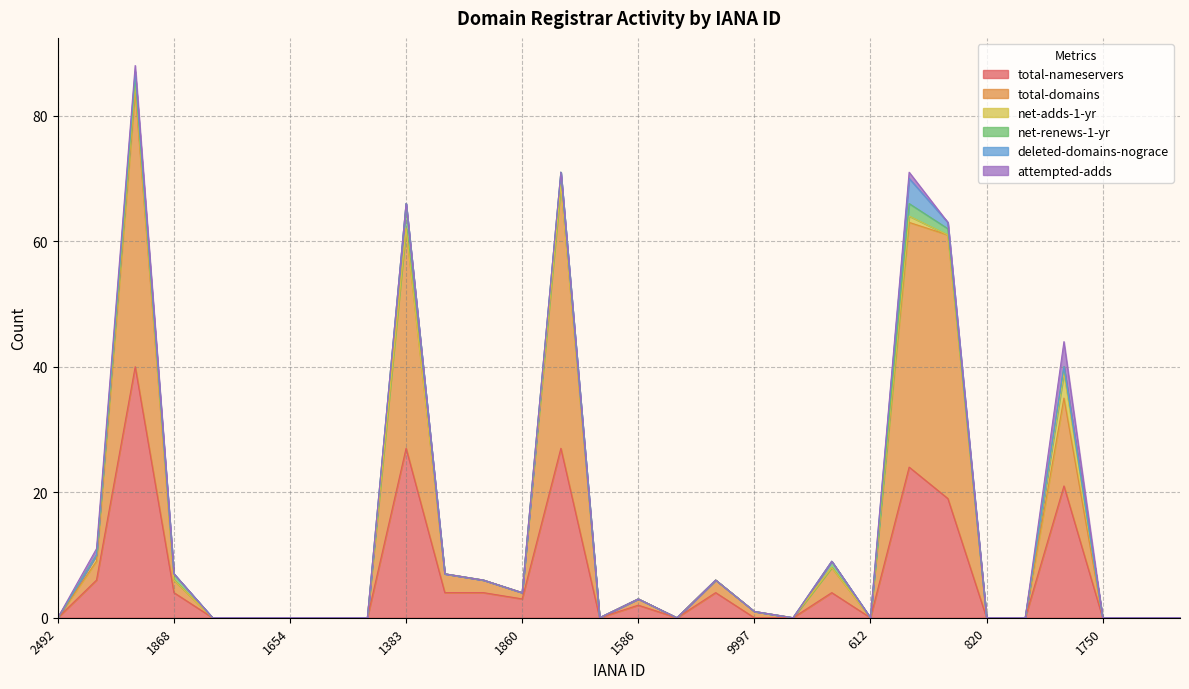

Reading right to left, list all the values displayed in this chart.

total-nameservers: 0	0	0	21	0	0	19	24	0	4	0	0	4	0	2	0	27	3	4	4	27	0	0	0	0	0	4	40	6	0
total-domains: 0	0	0	14	0	0	42	39	0	4	0	1	2	0	1	0	42	1	2	3	35	0	0	0	0	0	2	44	3	0
net-adds-1-yr: 0	0	0	4	0	0	0	1	0	0	0	0	0	0	0	0	0	0	0	0	0	0	0	0	0	0	0	1	1	0
net-renews-1-yr: 0	0	0	1	0	0	1	2	0	1	0	0	0	0	0	0	2	0	0	0	4	0	0	0	0	0	1	1	0	0
deleted-domains-nograce: 0	0	0	0	0	0	1	4	0	0	0	0	0	0	0	0	0	0	0	0	0	0	0	0	0	0	0	1	0	0
attempted-adds: 0	0	0	4	0	0	0	1	0	0	0	0	0	0	0	0	0	0	0	0	0	0	0	0	0	0	0	1	1	0